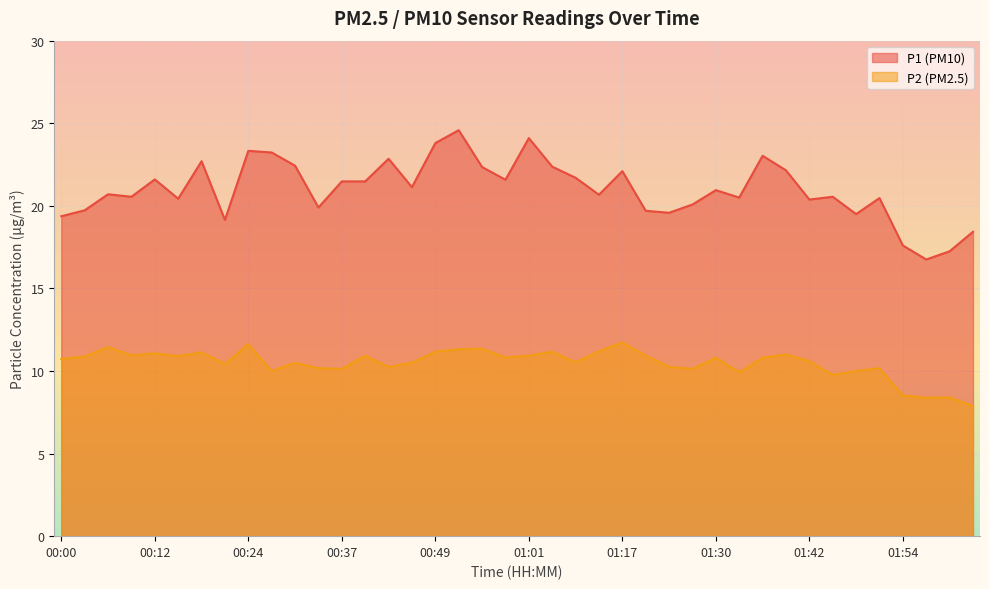

Which series has the largest range (max minus min)?

P1 (PM10)